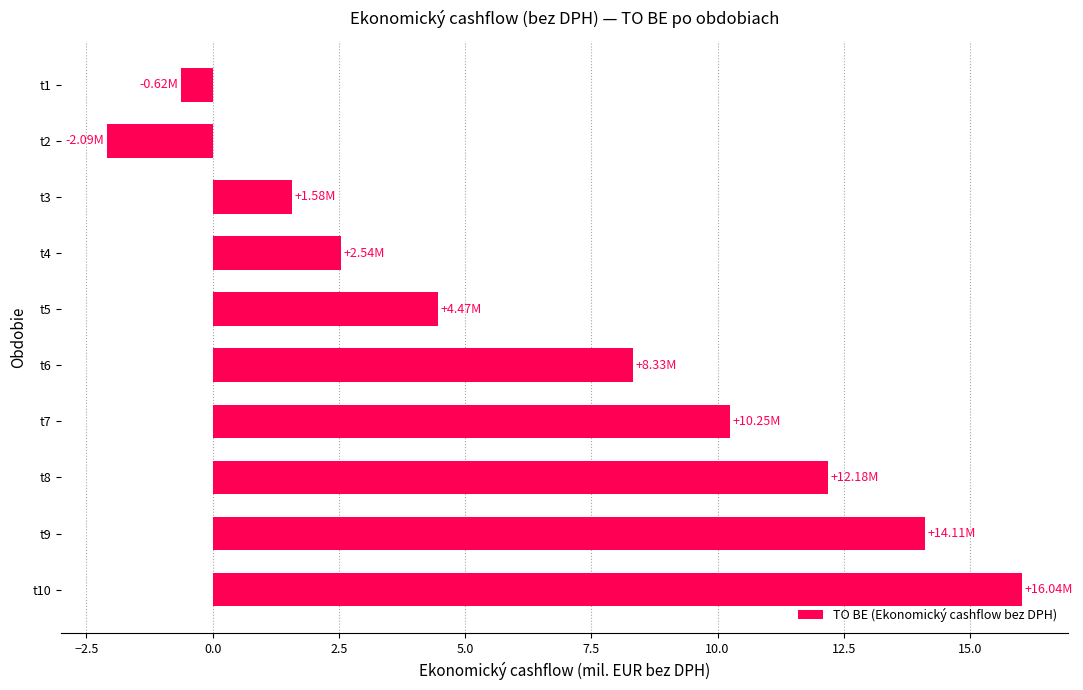

Which category has the lowest value across all series?

t2